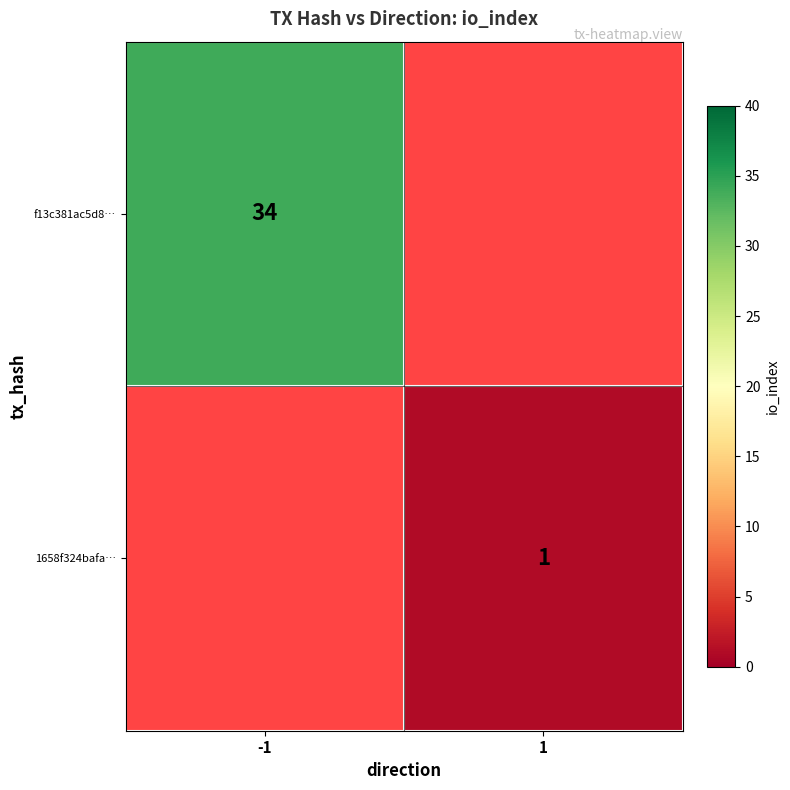

True or false: f13c381ac5d8… has a value of 34 at -1.

True